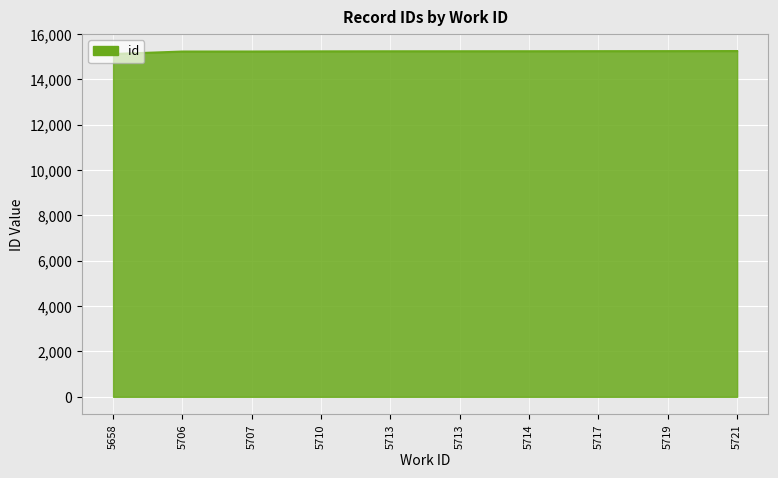

The chart shows a value of 15238 at 5710. True or false?

True